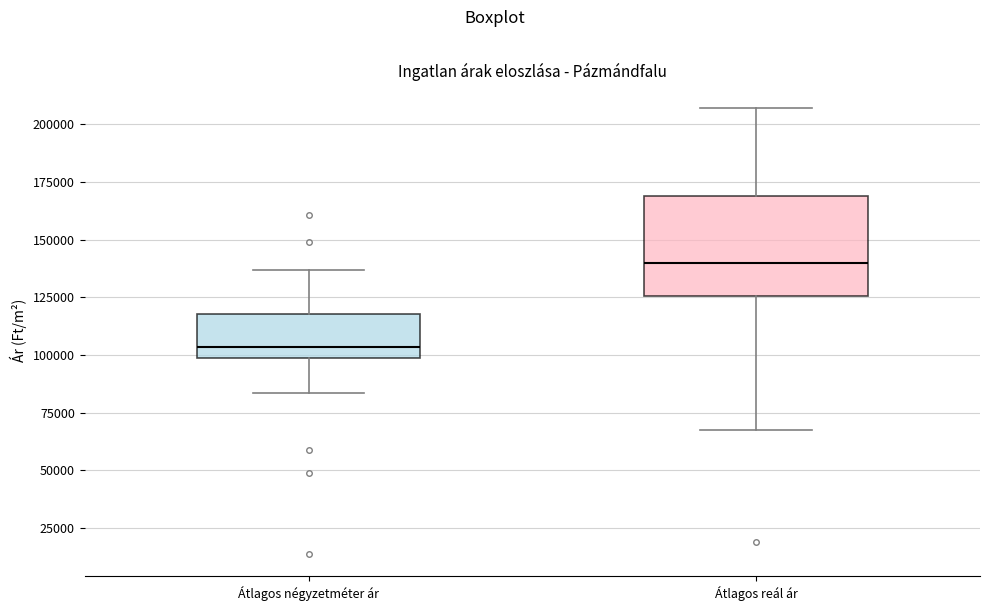

Reading left to right, read every box against the y-axis: the position of its median line, the range the box covers, and the ends of its whiskers. The values are not printed on the chart, so give them approximately, as read against the axis.

Átlagos négyzetméter ár: median 105000, box 100000 to 120000, whiskers 85000 to 135000
Átlagos reál ár: median 140000, box 125000 to 170000, whiskers 70000 to 205000